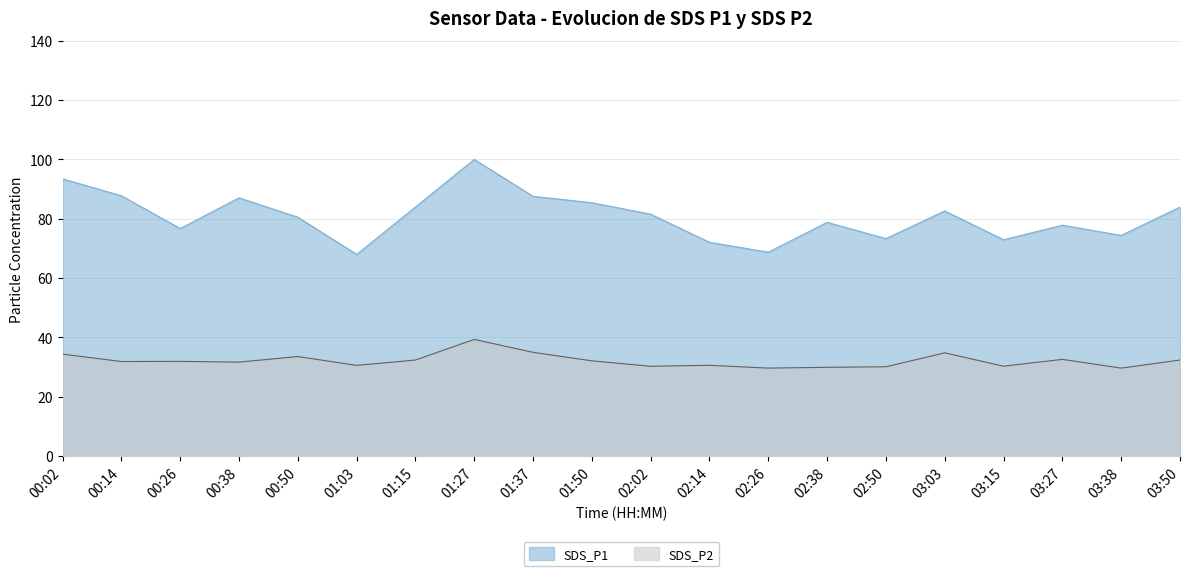

Reading left to right, extract all data points from this chart.

SDS_P1: 00:02=93.5	00:14=87.8	00:26=76.7	00:38=87.0	00:50=80.5	01:03=68.0	01:15=83.9	01:27=100.0	01:37=87.5	01:50=85.4	02:02=81.5	02:14=72.0	02:26=68.7	02:38=78.8	02:50=73.3	03:03=82.6	03:15=72.9	03:27=77.8	03:38=74.4	03:50=83.9
SDS_P2: 00:02=34.4	00:14=31.9	00:26=31.9	00:38=31.6	00:50=33.5	01:03=30.6	01:15=32.4	01:27=39.3	01:37=35.0	01:50=32.1	02:02=30.2	02:14=30.6	02:26=29.6	02:38=29.9	02:50=30.1	03:03=34.8	03:15=30.3	03:27=32.6	03:38=29.6	03:50=32.4